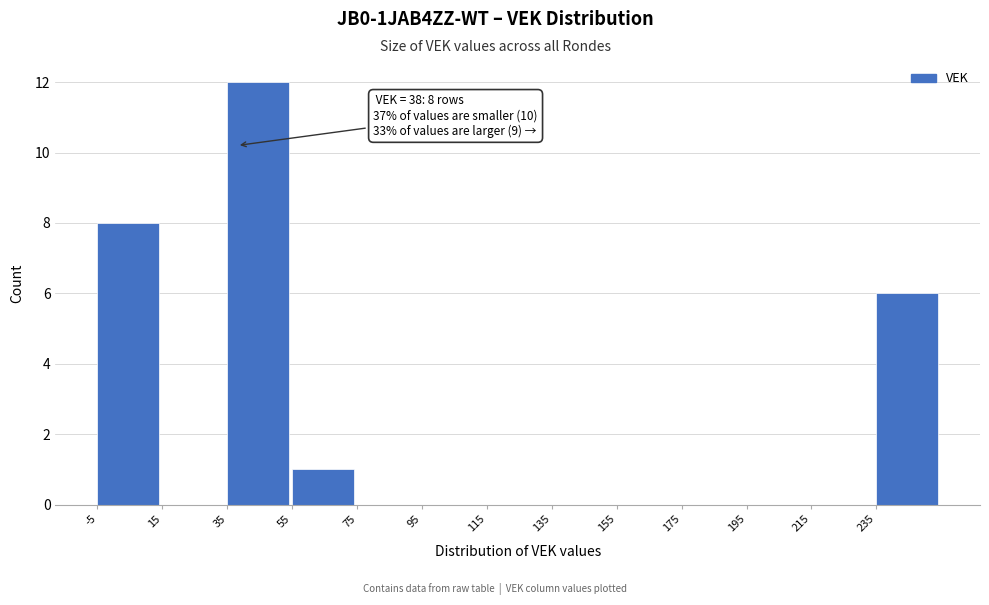

Over which range of the x-axis is the bar tallest?

35 to 55